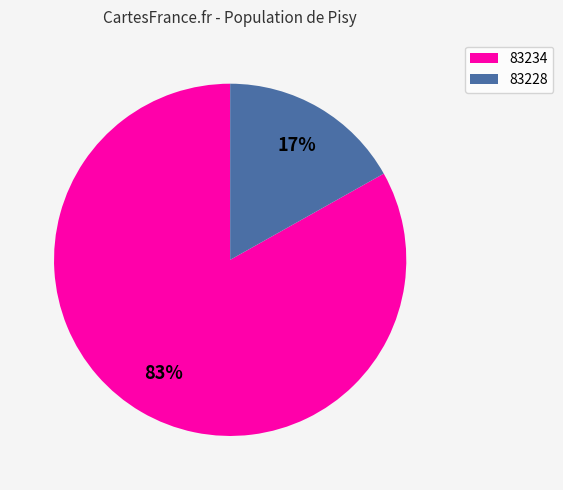

Combined, do 83234 and 83228 account for over 50%?

Yes